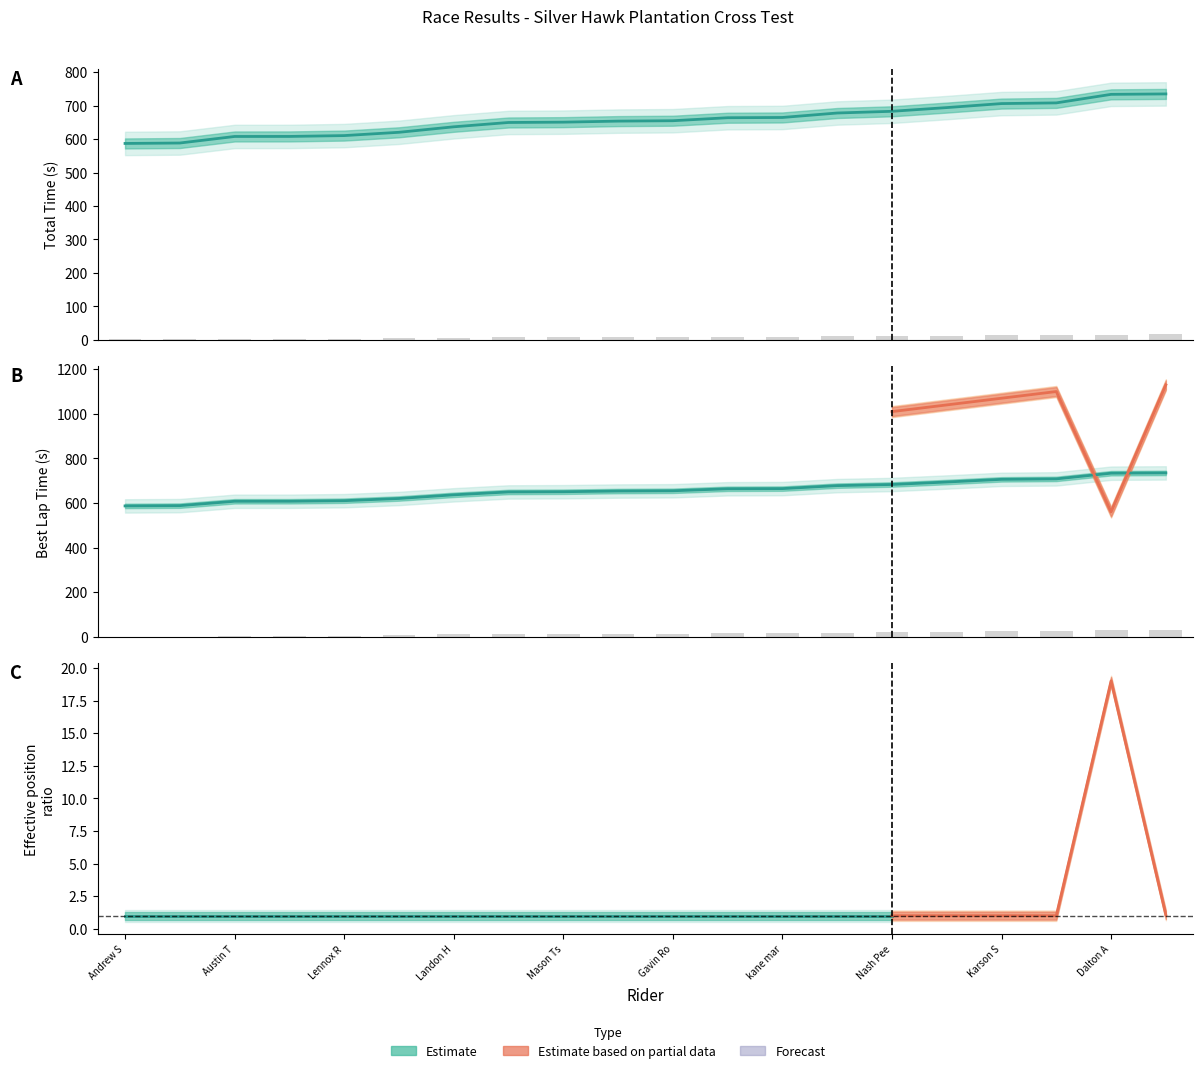

Which series changed the most between Seven Henderson and Karson Scruggs?

Total Time